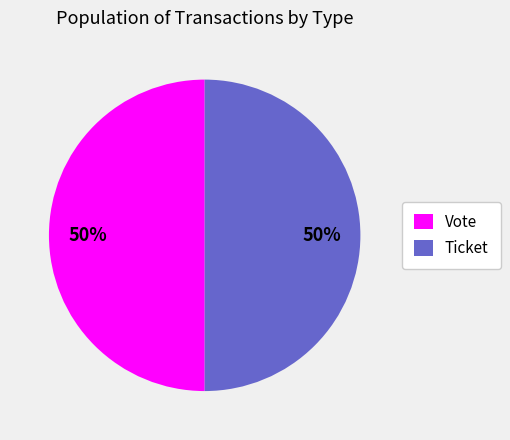

Do Ticket and Vote together represent more than half of the pie?

Yes